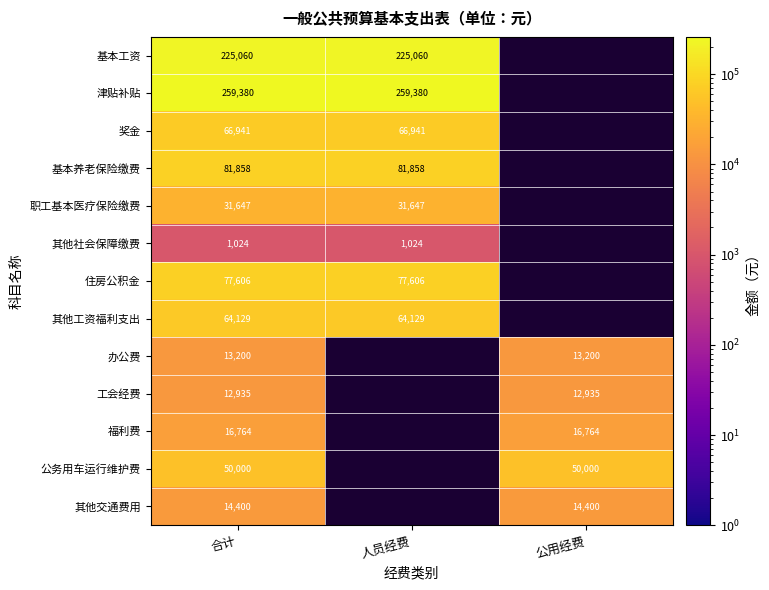

Is the value of 公务用车运行维护费 at 合计 greater than the value of 其他工资福利支出 at 人员经费?

No